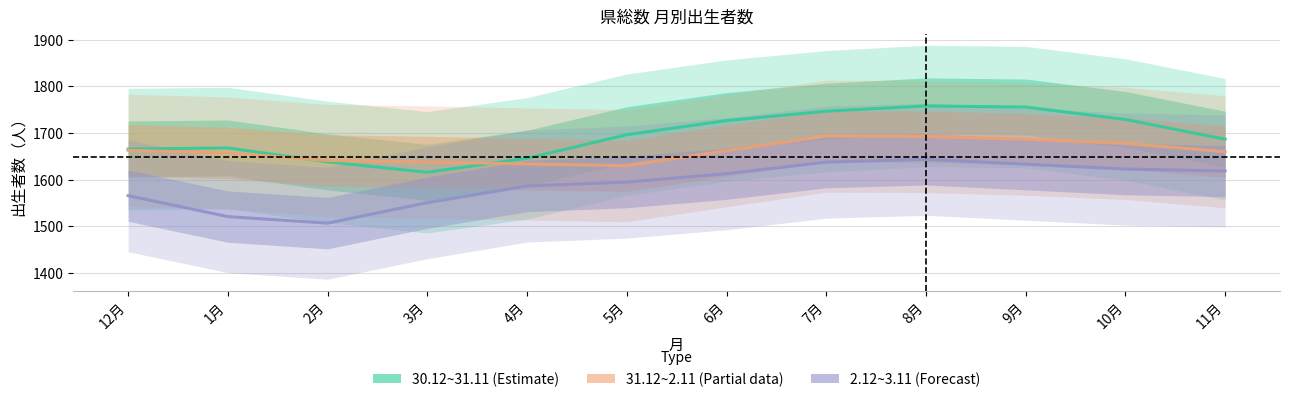

Is the value of 30.12~31.11 (Estimate) at 6月 greater than the value of 2.12~3.11 (Forecast) at 11月?

Yes